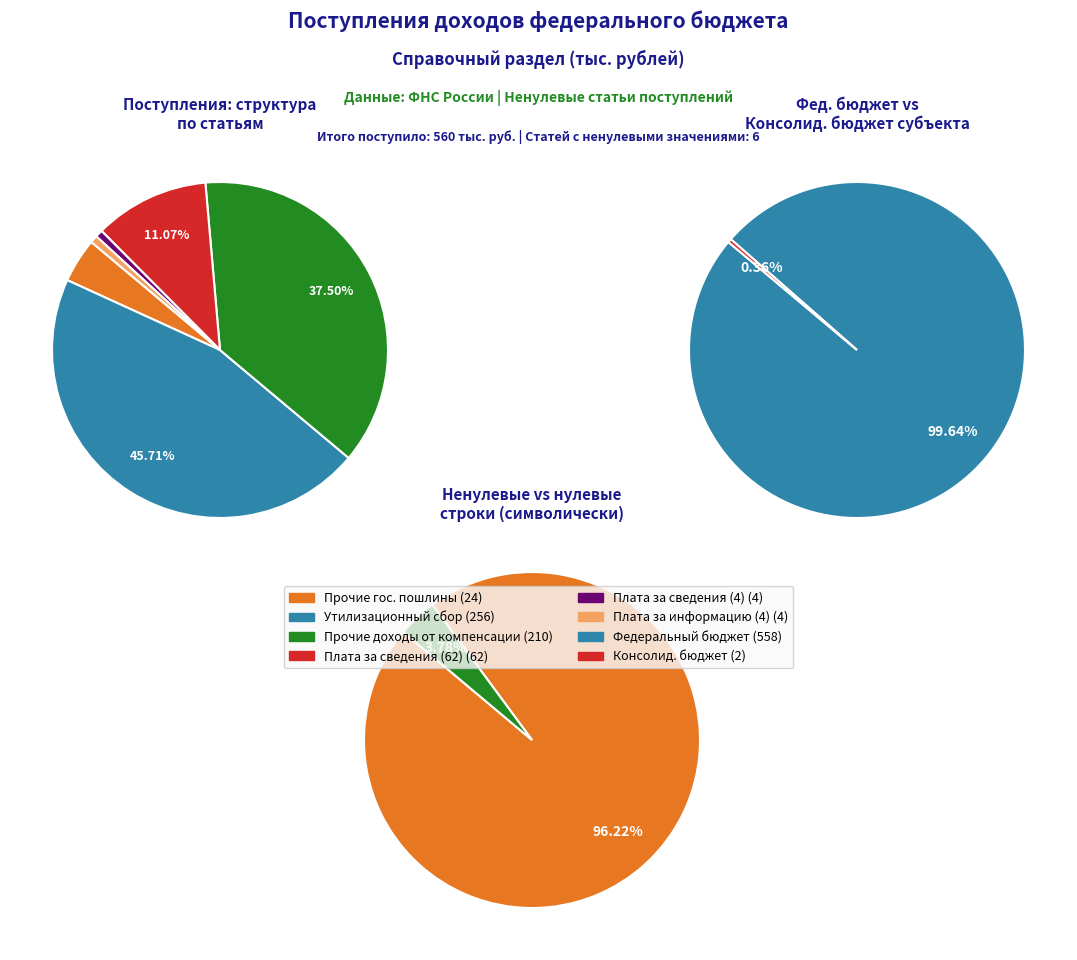

Which has a higher value, Утилизационный сбор (256) or Прочие государственные пошлины (24)?

Утилизационный сбор (256)